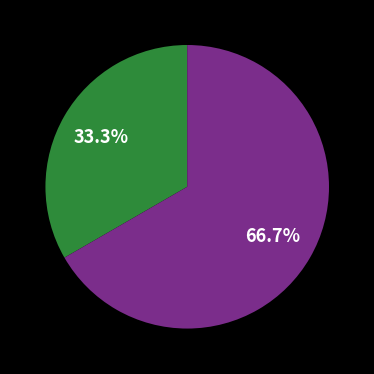

Does any single category account for the majority?

Yes